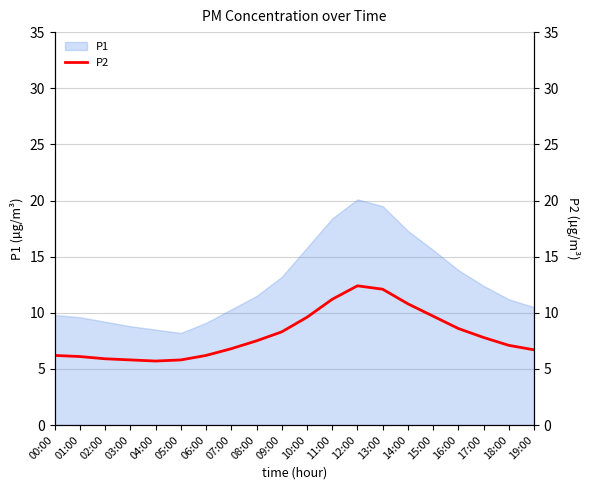

What is the maximum value for P1?

20.1